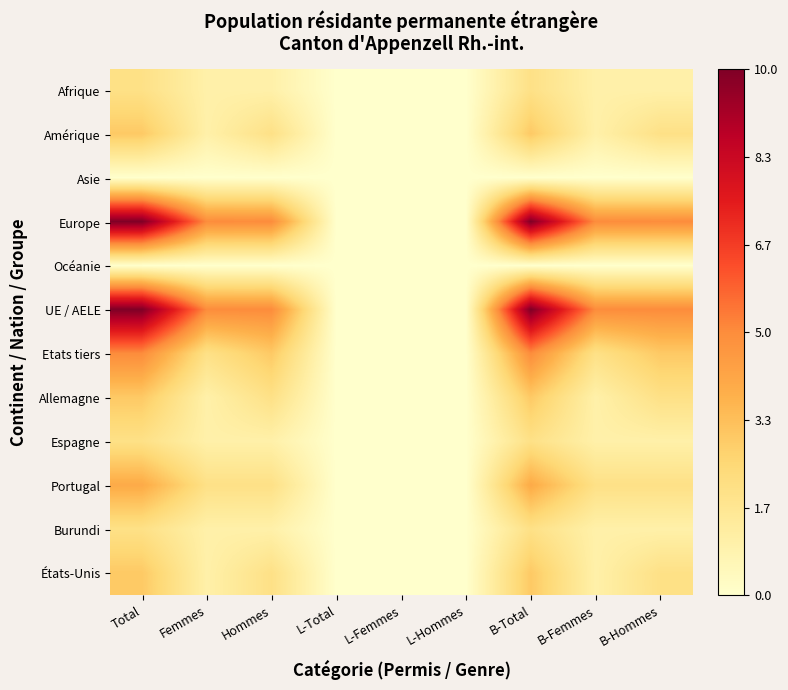

What is the total value across all series at B-Femmes?

20